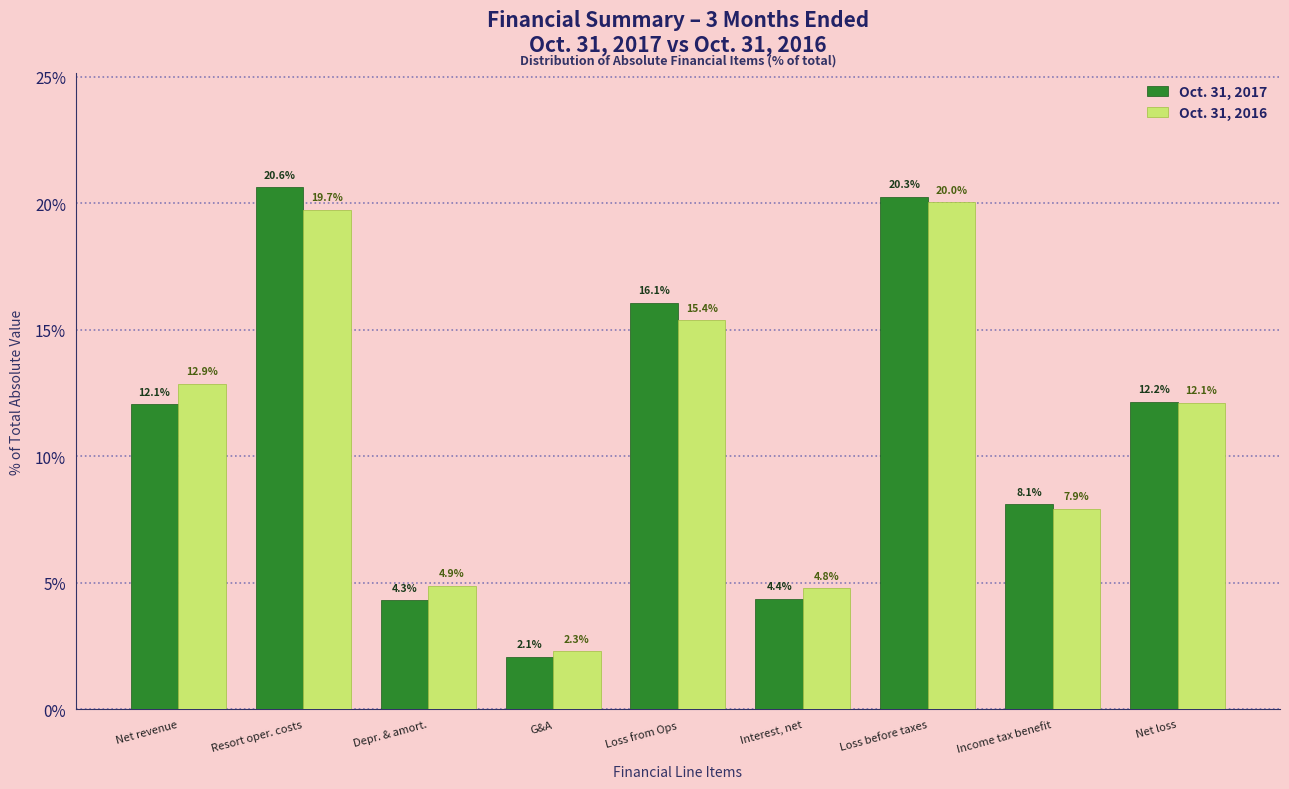

Reading right to left, list all the values displayed in this chart.

Oct. 31, 2017: Net loss=12.2	Income tax benefit=8.1	Loss before taxes=20.3	Interest, net=4.4	Loss from Ops=16.1	G&A=2.1	Depr. & amort.=4.3	Resort oper. costs=20.6	Net revenue=12.1
Oct. 31, 2016: Net loss=12.1	Income tax benefit=7.9	Loss before taxes=20.0	Interest, net=4.8	Loss from Ops=15.4	G&A=2.3	Depr. & amort.=4.9	Resort oper. costs=19.7	Net revenue=12.9